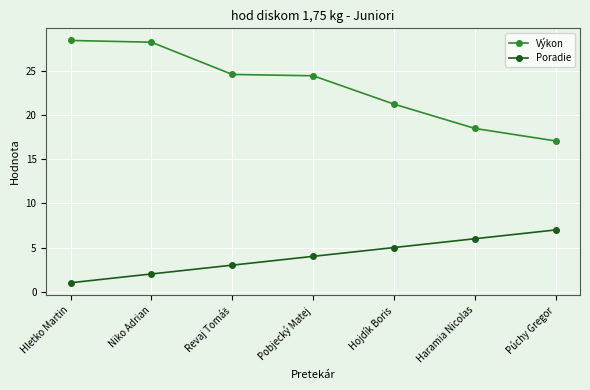

List the series in order of their overall mean, highest first.

Výkon, Poradie